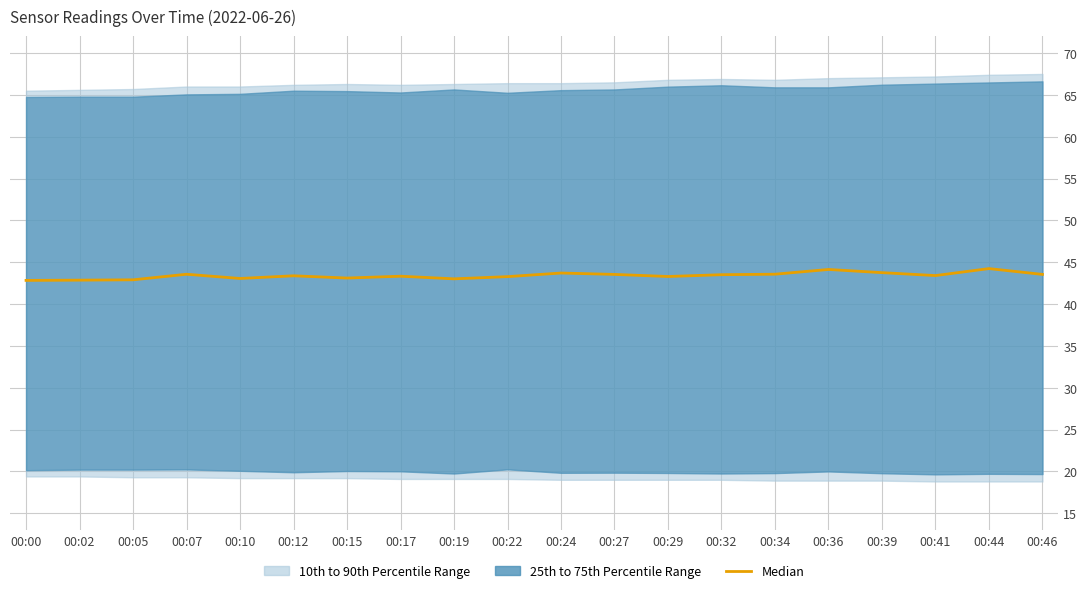

What is the value of the 6th point from the left?

43.4